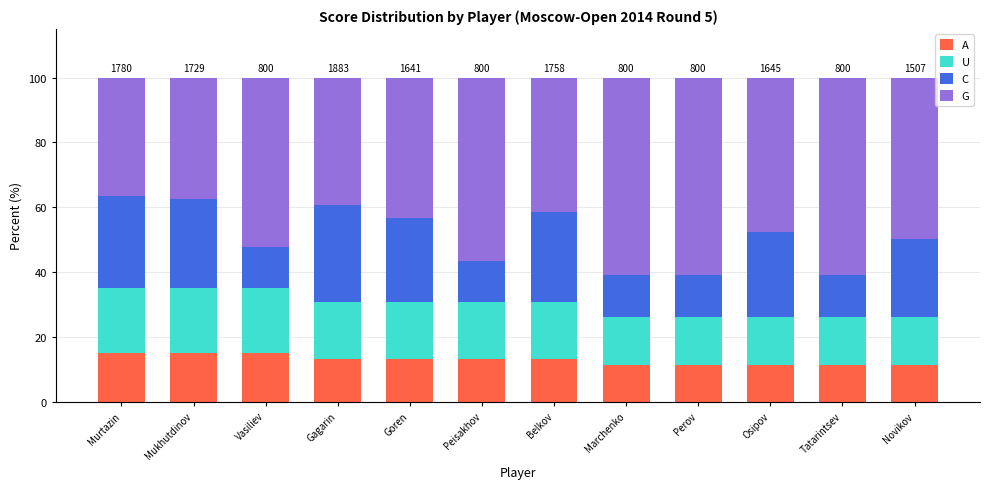

At Murtazin, list the series in order from smallest to largest.

A, U, C, G